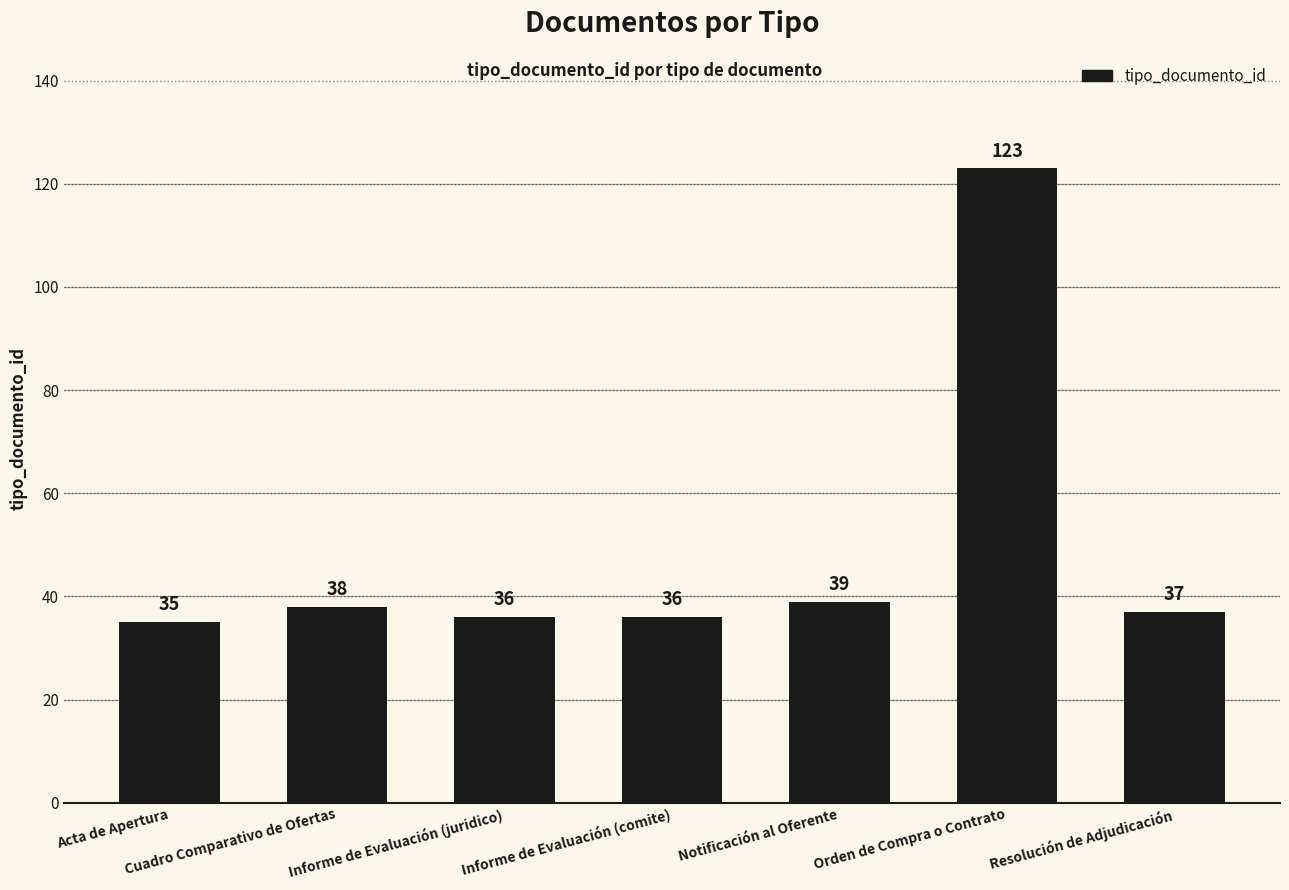

Does the chart contain stacked bars?

No